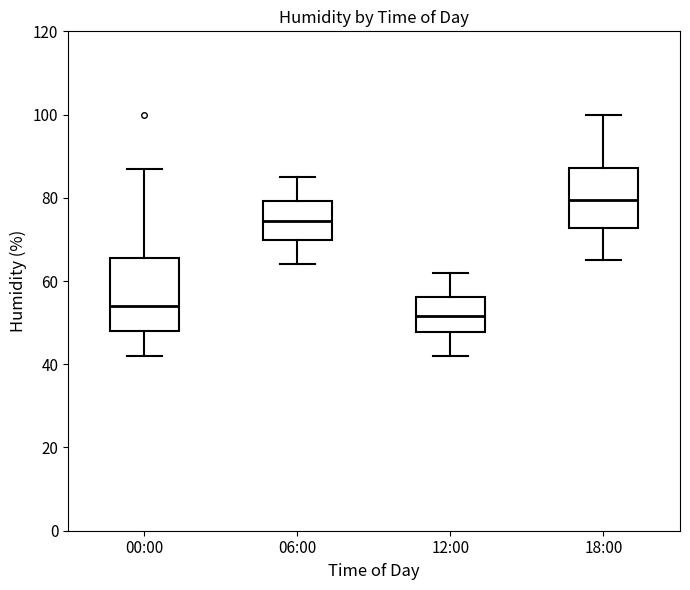

Which box is the tallest, from its lower edge to its upper edge?

00:00